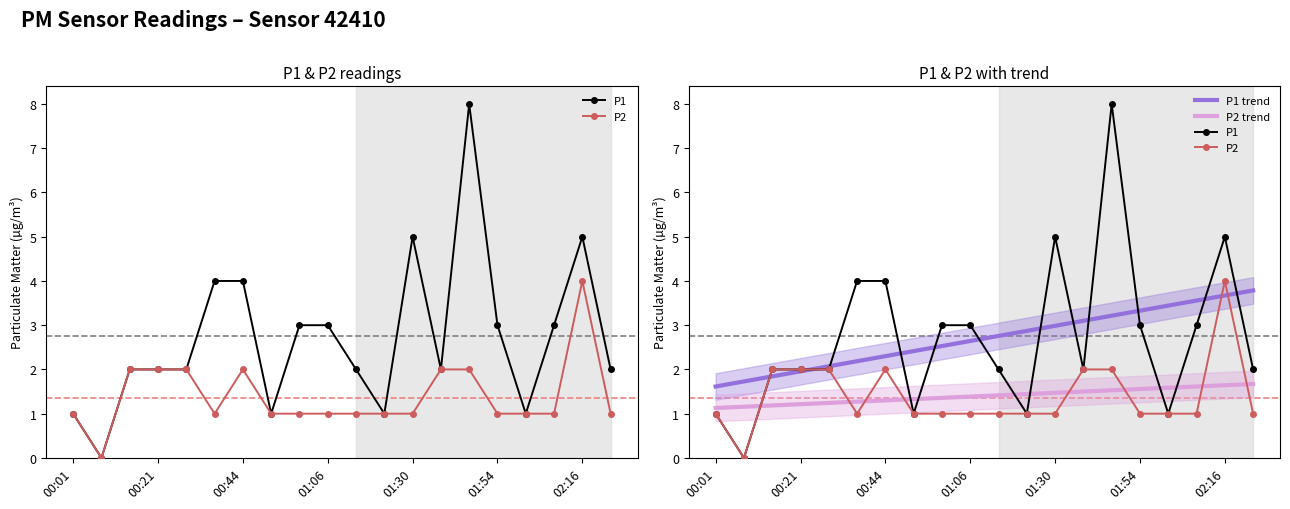

Which series has the largest range (max minus min)?

P1